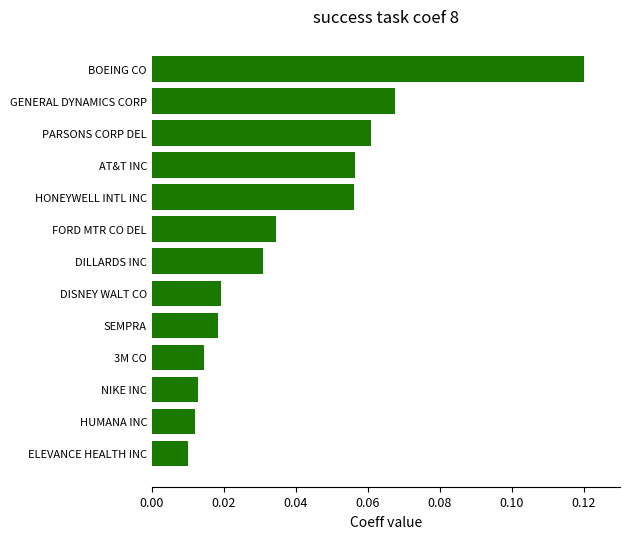

At which category does the chart reach its peak across all series?

BOEING CO